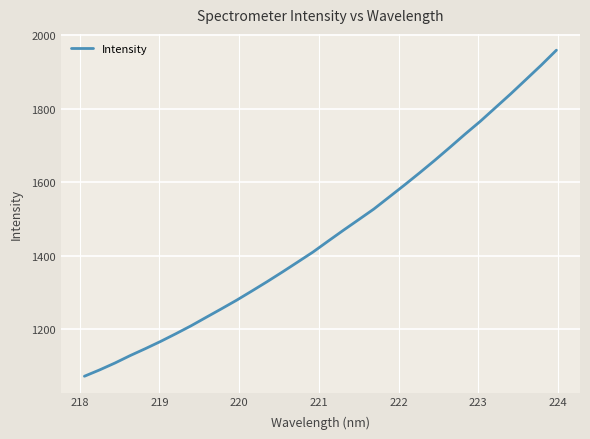

What is the greatest value displayed?

1959.4